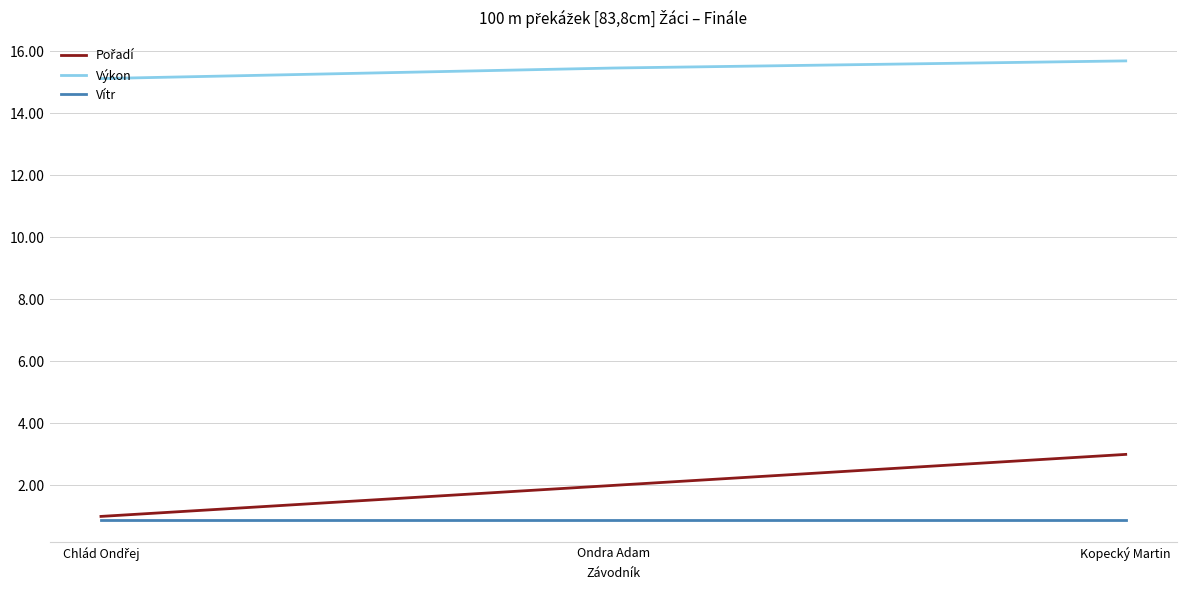

The value of Vítr at Kopecký Martin is 0.4. True or false?

False